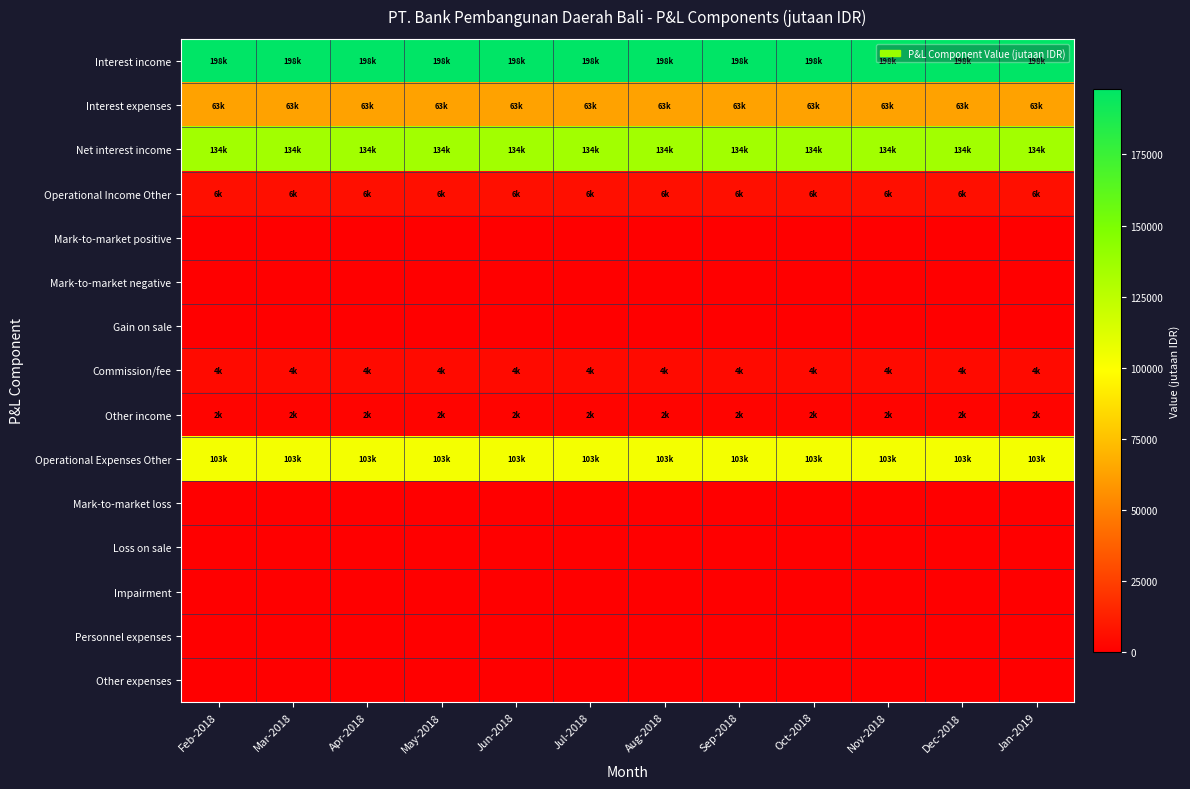

Reading right to left, transcribe all the data shown in this chart.

Interest income: Jan-2019=198108	Dec-2018=198108	Nov-2018=198108	Oct-2018=198108	Sep-2018=198108	Aug-2018=198108	Jul-2018=198108	Jun-2018=198108	May-2018=198108	Apr-2018=198108	Mar-2018=198108	Feb-2018=198108
Interest expenses: Jan-2019=63356	Dec-2018=63356	Nov-2018=63354	Oct-2018=63356	Sep-2018=63356	Aug-2018=63356	Jul-2018=63354	Jun-2018=63356	May-2018=63354	Apr-2018=63356	Mar-2018=63354	Feb-2018=63356
Net interest income: Jan-2019=134752	Dec-2018=134752	Nov-2018=134754	Oct-2018=134752	Sep-2018=134752	Aug-2018=134752	Jul-2018=134754	Jun-2018=134752	May-2018=134754	Apr-2018=134752	Mar-2018=134754	Feb-2018=134752
Operational Income Other: Jan-2019=6556	Dec-2018=6556	Nov-2018=6556	Oct-2018=6556	Sep-2018=6556	Aug-2018=6556	Jul-2018=6556	Jun-2018=6556	May-2018=6556	Apr-2018=6556	Mar-2018=6556	Feb-2018=6556
Mark-to-market positive: Jan-2019=0	Dec-2018=0	Nov-2018=0	Oct-2018=0	Sep-2018=0	Aug-2018=0	Jul-2018=0	Jun-2018=0	May-2018=0	Apr-2018=0	Mar-2018=0	Feb-2018=0
Mark-to-market negative: Jan-2019=0	Dec-2018=0	Nov-2018=0	Oct-2018=0	Sep-2018=0	Aug-2018=0	Jul-2018=0	Jun-2018=0	May-2018=0	Apr-2018=0	Mar-2018=0	Feb-2018=0
Gain on sale: Jan-2019=0	Dec-2018=0	Nov-2018=0	Oct-2018=0	Sep-2018=0	Aug-2018=0	Jul-2018=0	Jun-2018=0	May-2018=0	Apr-2018=0	Mar-2018=0	Feb-2018=0
Commission/fee: Jan-2019=4534	Dec-2018=4534	Nov-2018=4534	Oct-2018=4534	Sep-2018=4534	Aug-2018=4534	Jul-2018=4534	Jun-2018=4534	May-2018=4534	Apr-2018=4534	Mar-2018=4534	Feb-2018=4534
Other income: Jan-2019=2022	Dec-2018=2022	Nov-2018=2022	Oct-2018=2022	Sep-2018=2022	Aug-2018=2022	Jul-2018=2022	Jun-2018=2022	May-2018=2022	Apr-2018=2022	Mar-2018=2022	Feb-2018=2022
Operational Expenses Other: Jan-2019=103197	Dec-2018=103197	Nov-2018=103197	Oct-2018=103197	Sep-2018=103197	Aug-2018=103197	Jul-2018=103197	Jun-2018=103197	May-2018=103197	Apr-2018=103197	Mar-2018=103197	Feb-2018=103197
Mark-to-market loss: Jan-2019=0	Dec-2018=0	Nov-2018=0	Oct-2018=0	Sep-2018=0	Aug-2018=0	Jul-2018=0	Jun-2018=0	May-2018=0	Apr-2018=0	Mar-2018=0	Feb-2018=0
Loss on sale: Jan-2019=0	Dec-2018=0	Nov-2018=0	Oct-2018=0	Sep-2018=0	Aug-2018=0	Jul-2018=0	Jun-2018=0	May-2018=0	Apr-2018=0	Mar-2018=0	Feb-2018=0
Impairment: Jan-2019=0	Dec-2018=0	Nov-2018=0	Oct-2018=0	Sep-2018=0	Aug-2018=0	Jul-2018=0	Jun-2018=0	May-2018=0	Apr-2018=0	Mar-2018=0	Feb-2018=0
Personnel expenses: Jan-2019=0	Dec-2018=0	Nov-2018=0	Oct-2018=0	Sep-2018=0	Aug-2018=0	Jul-2018=0	Jun-2018=0	May-2018=0	Apr-2018=0	Mar-2018=0	Feb-2018=0
Other expenses: Jan-2019=0	Dec-2018=0	Nov-2018=0	Oct-2018=0	Sep-2018=0	Aug-2018=0	Jul-2018=0	Jun-2018=0	May-2018=0	Apr-2018=0	Mar-2018=0	Feb-2018=0